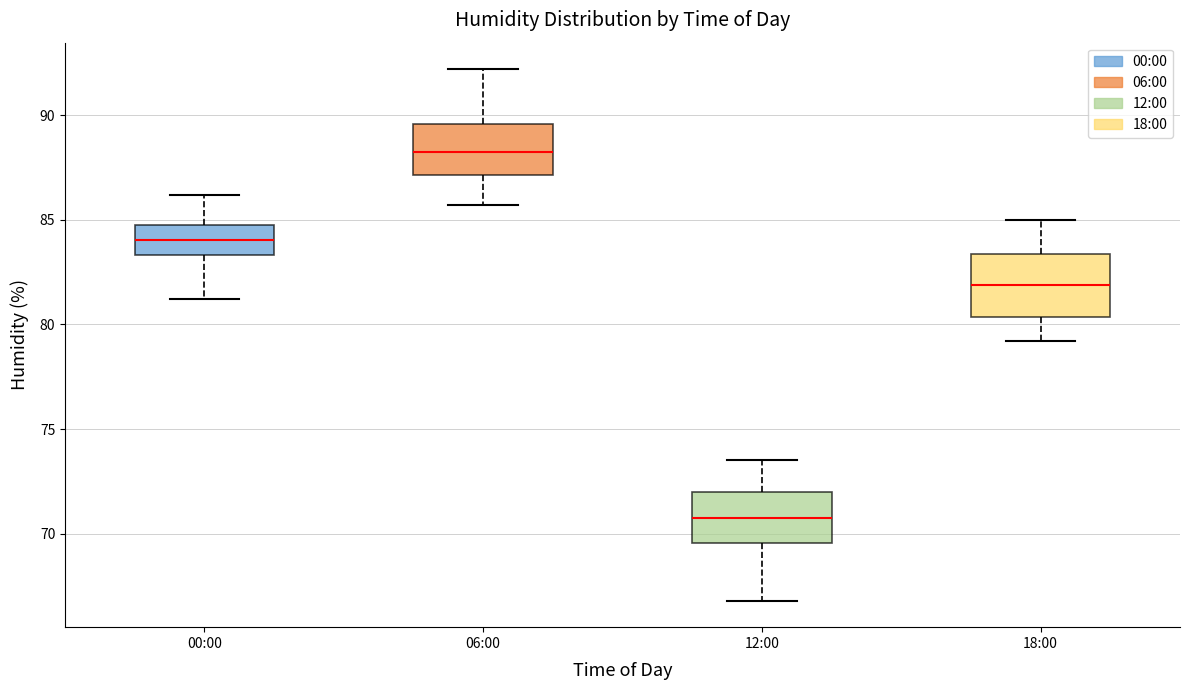

Reading left to right, transcribe this box plot: for each box, give where its median line is, the range the box spans, and where its two whiskers end, as read against the y-axis. The values are not printed on the chart, so give them approximately, as read against the axis.

00:00: median 84.0, box 83.5 to 85.0, whiskers 81.0 to 86.0
06:00: median 88.5, box 87.0 to 89.5, whiskers 85.5 to 92.0
12:00: median 71.0, box 69.5 to 72.0, whiskers 67.0 to 73.5
18:00: median 82.0, box 80.5 to 83.5, whiskers 79.0 to 85.0